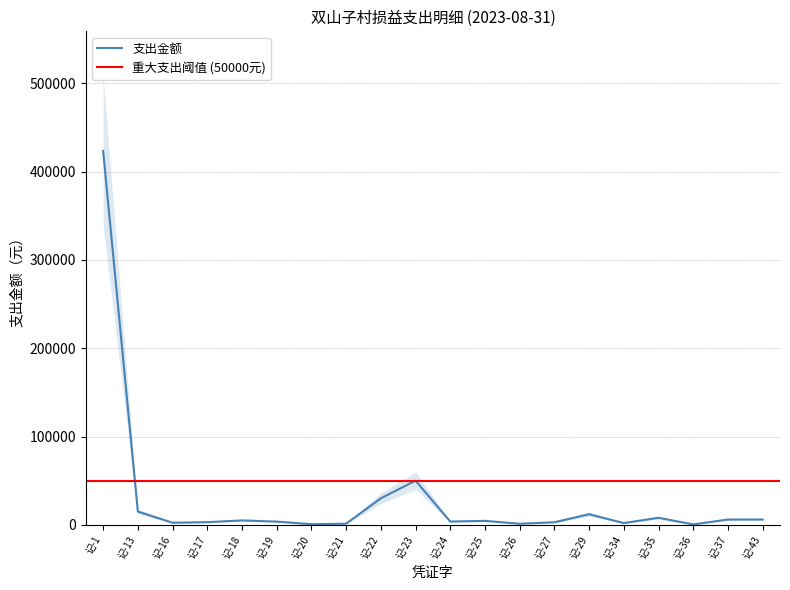

Between 记-24 and 记-22, which is larger?

记-22